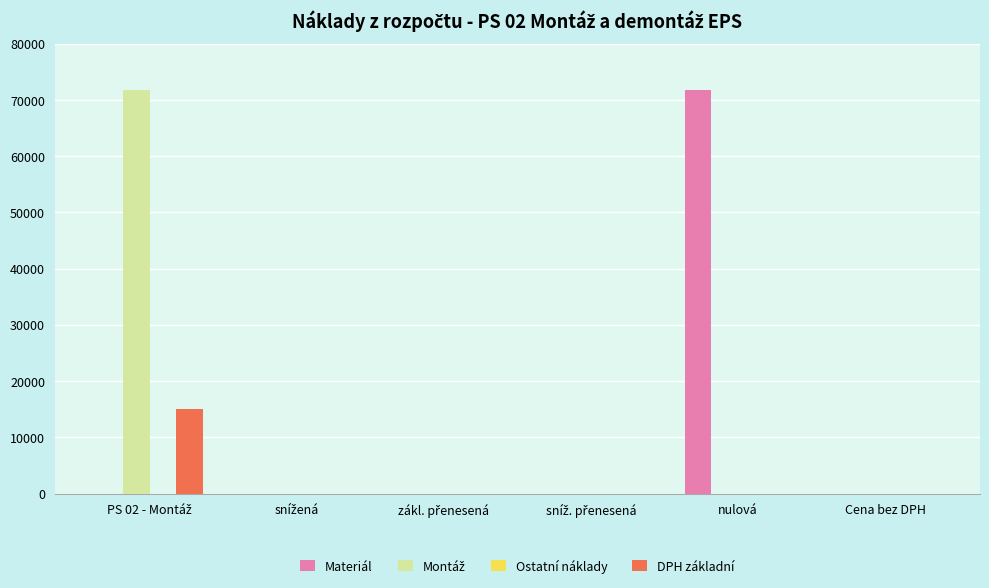

What is the sum of all Materiál values?

71824